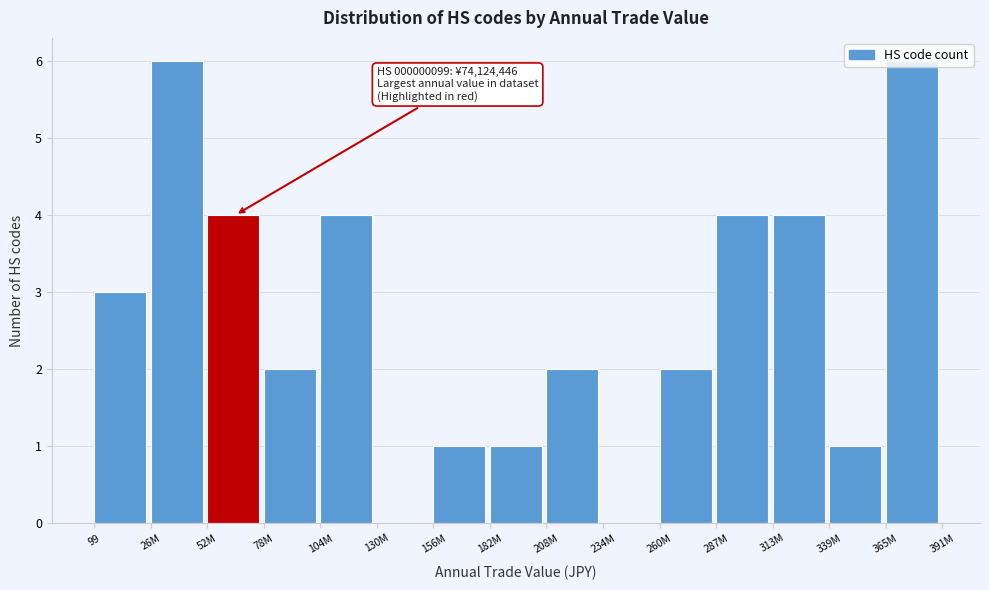

Is it true that the value at 339M is 1?

True